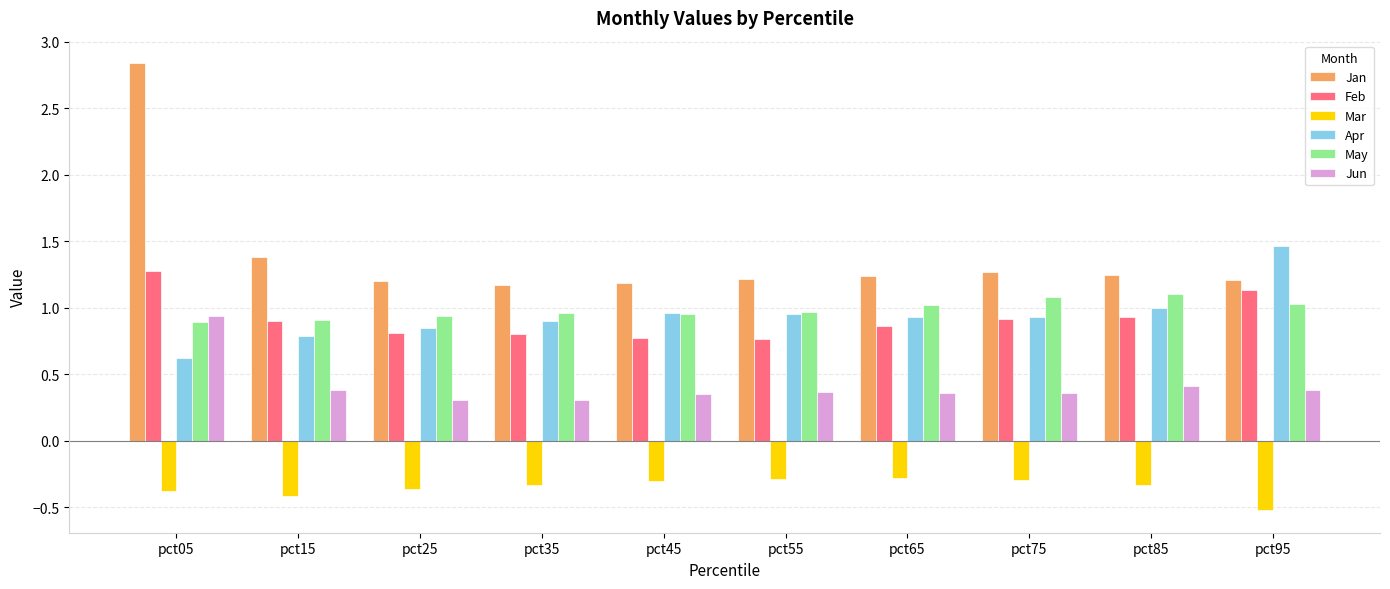

What is the minimum value shown in the chart?

-0.5